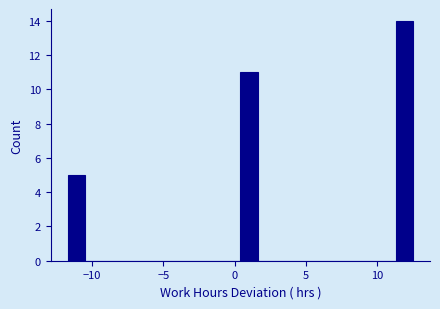

Around what value on the x-axis is the tallest bar? Give the approximate position of its centre, as read against the axis.

12.0